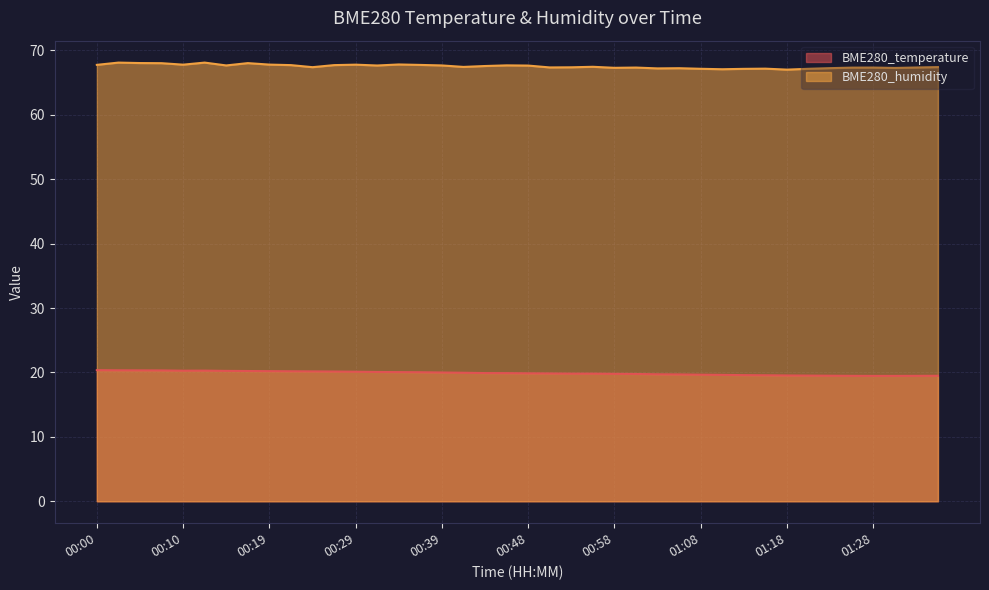

The value of BME280_humidity at 00:58 is 17.9. True or false?

False